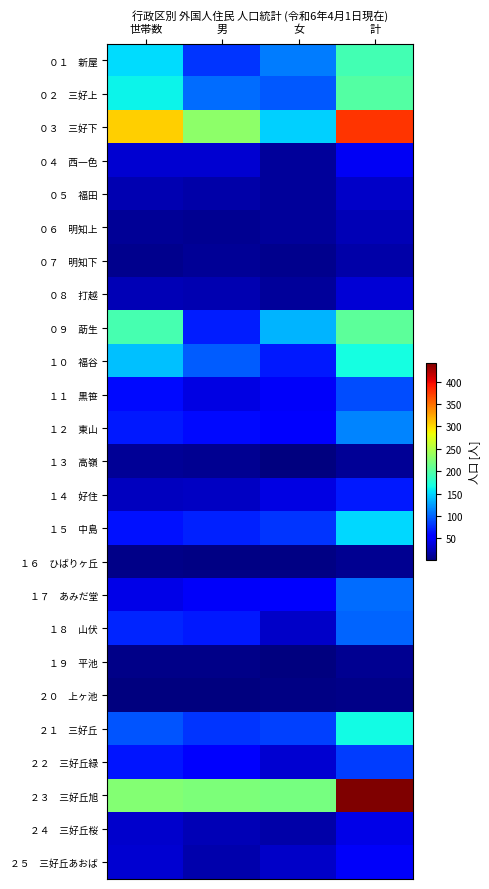

How many series are shown in this chart?

25